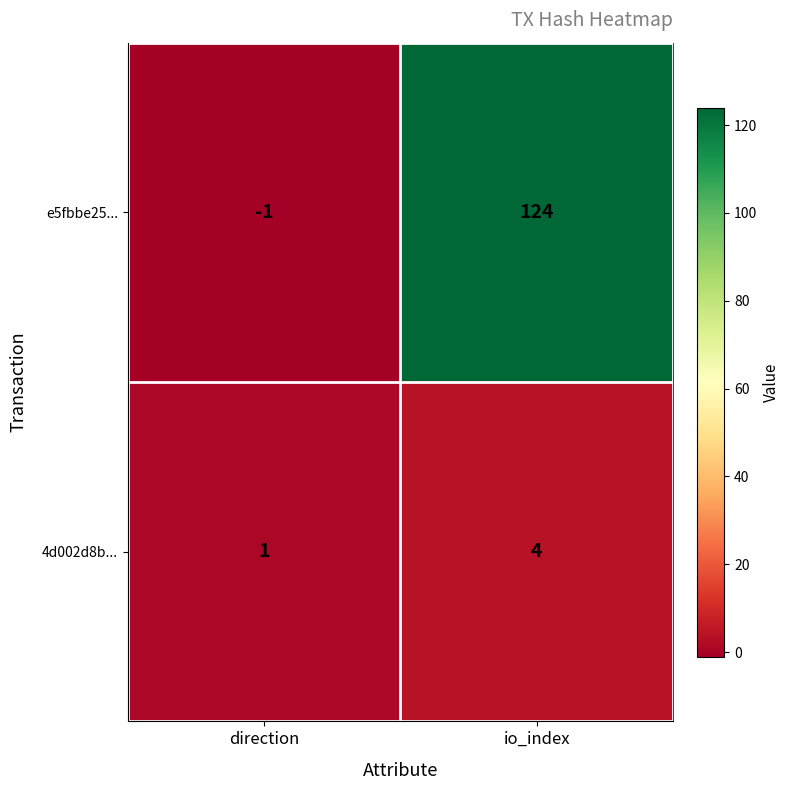

At which label is e5fbbe25... closest to 61?

direction